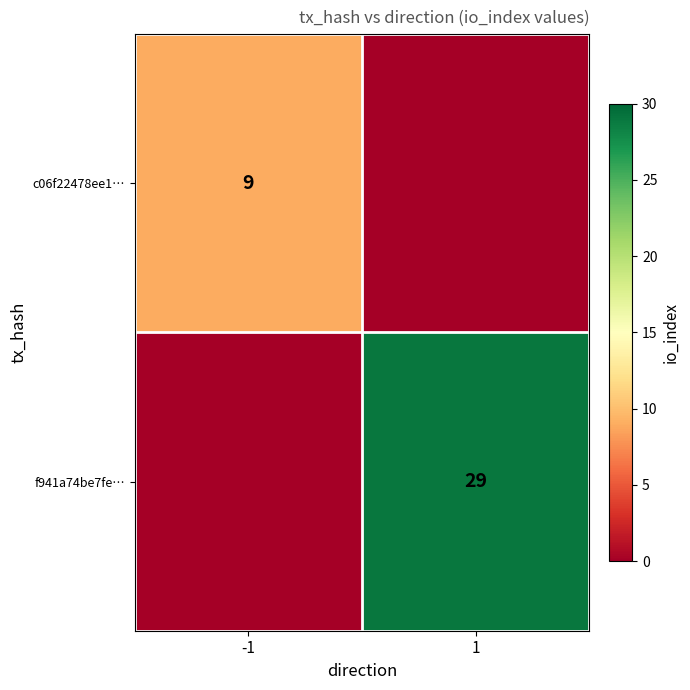

Is it true that f941a74be7fe… equals 10 at 1?

False